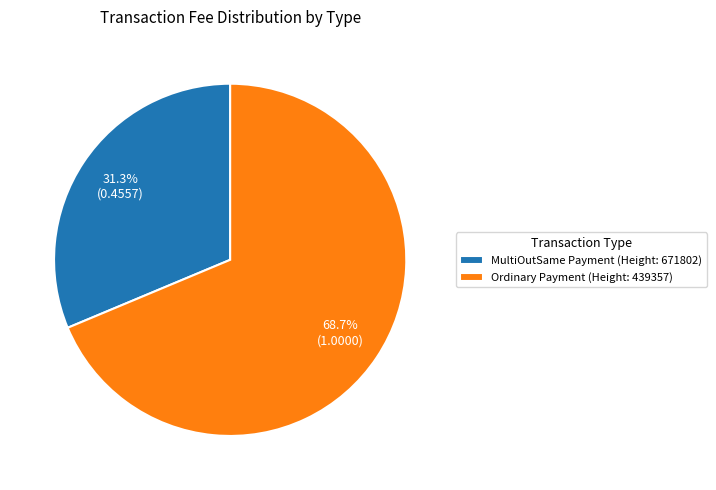

Is there any slice that represents more than half of the pie?

Yes